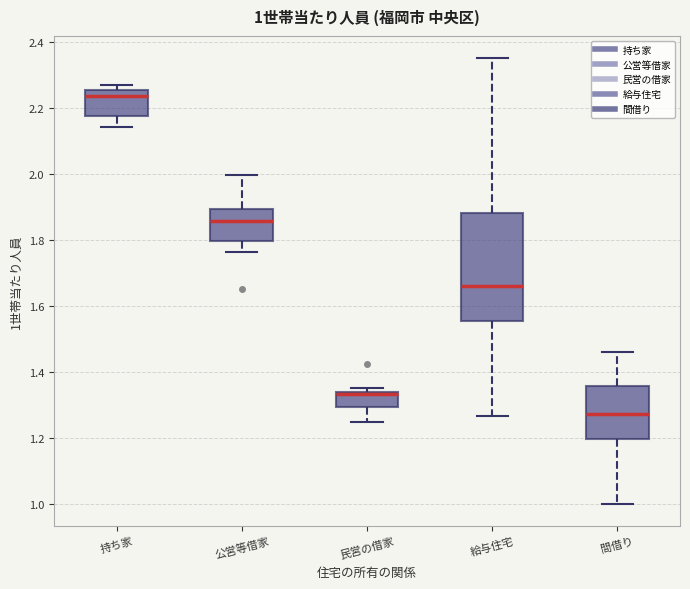

Comparing the boxes themselves (not the whiskers), which one is the tallest?

給与住宅